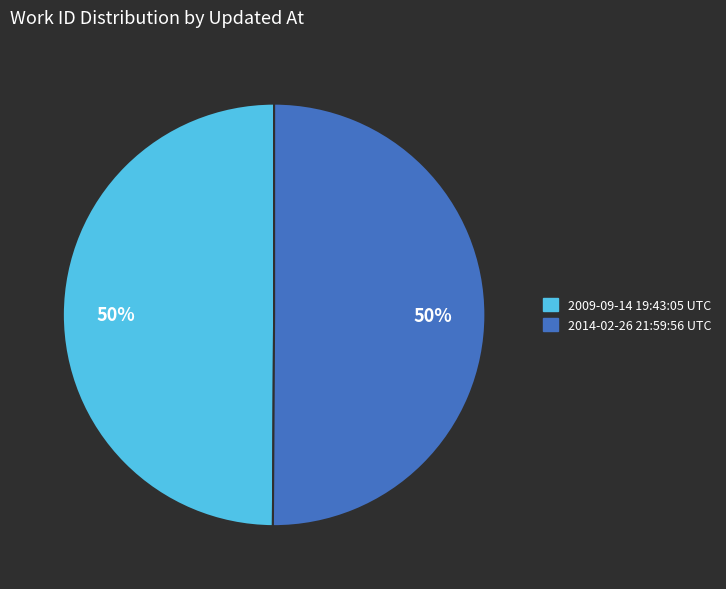

To the nearest percent, what is the average slice percentage?

50%